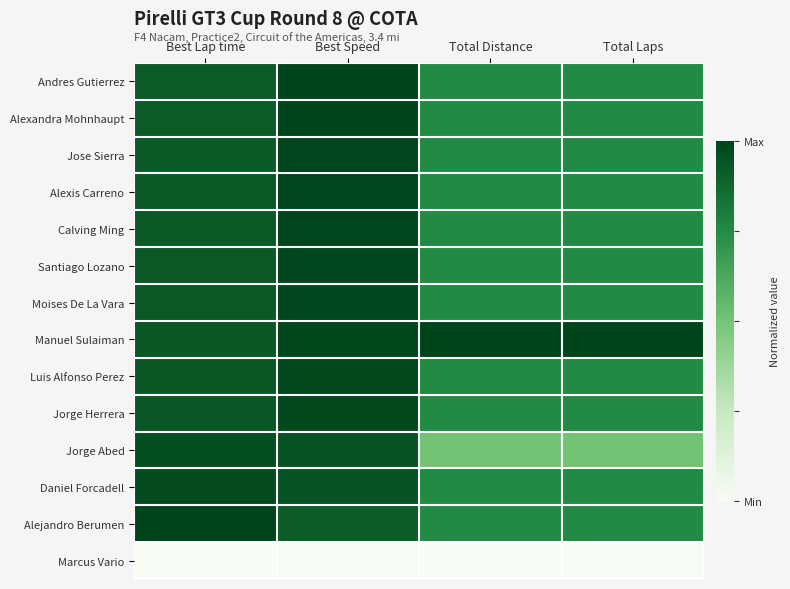

What is the spread (max minus min) of values at Best Speed?

1.0